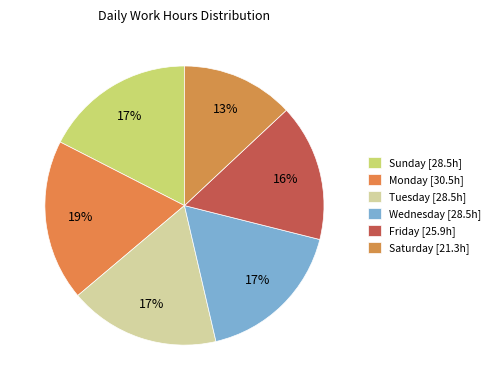

Is there any slice that represents more than half of the pie?

No